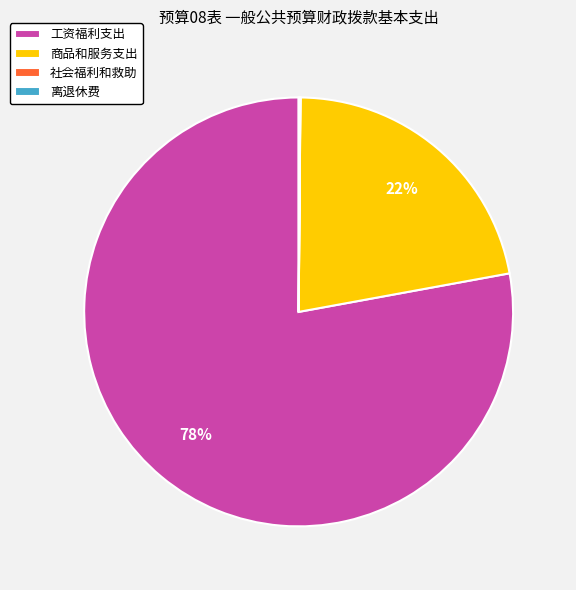

To the nearest percent, what is the difference between the largest and smallest slice percentages?

78%